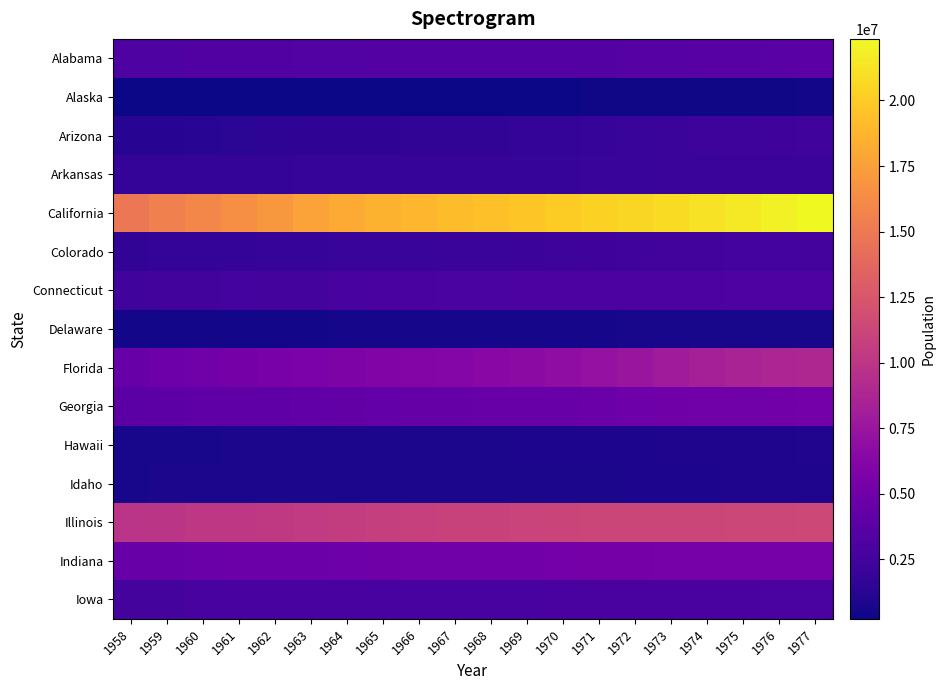

What is the total value across all series at 1974?

70139598